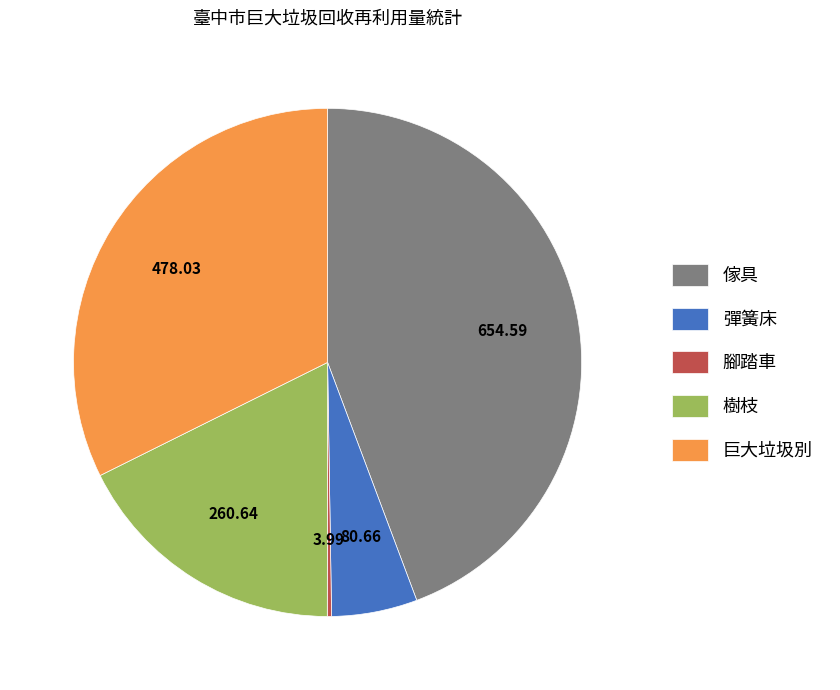

Which slice is the largest?

傢具